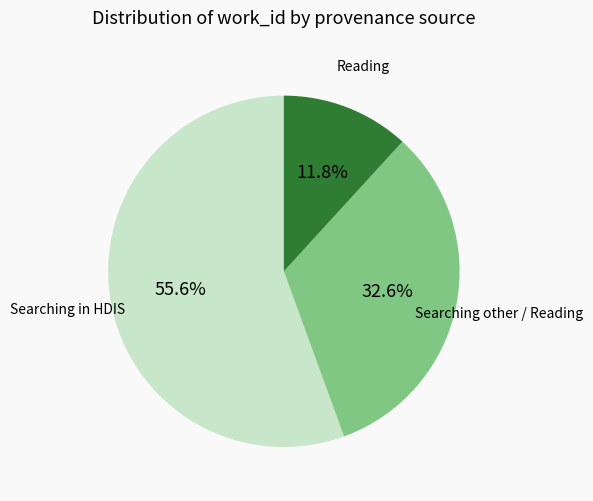

Is there a majority slice in this chart?

Yes